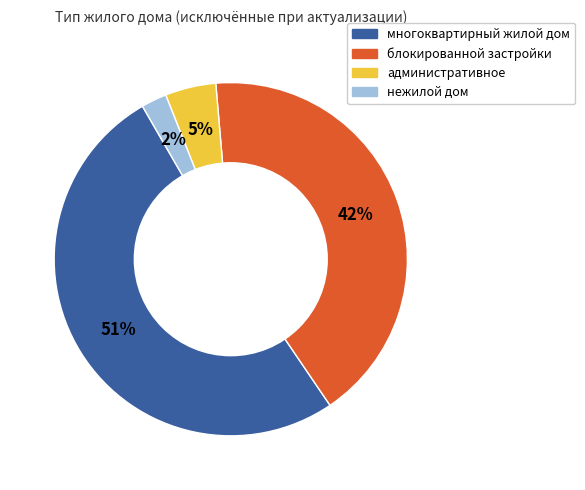

To the nearest percent, what is the average slice percentage?

25%